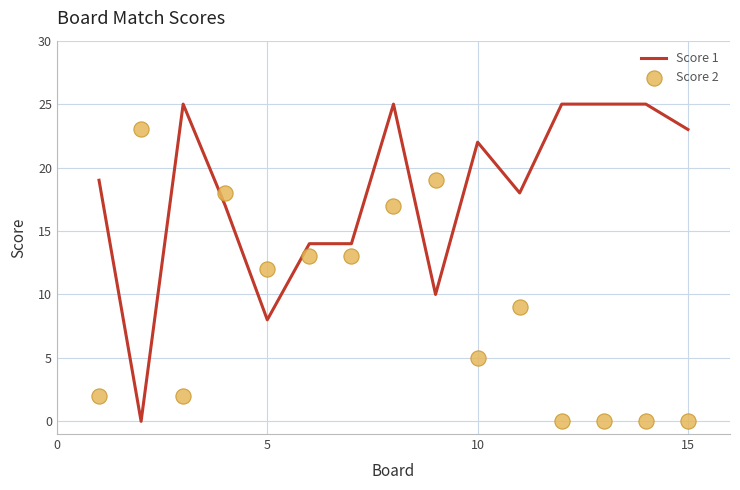

At how many categories does at least one series exceed 1?

15